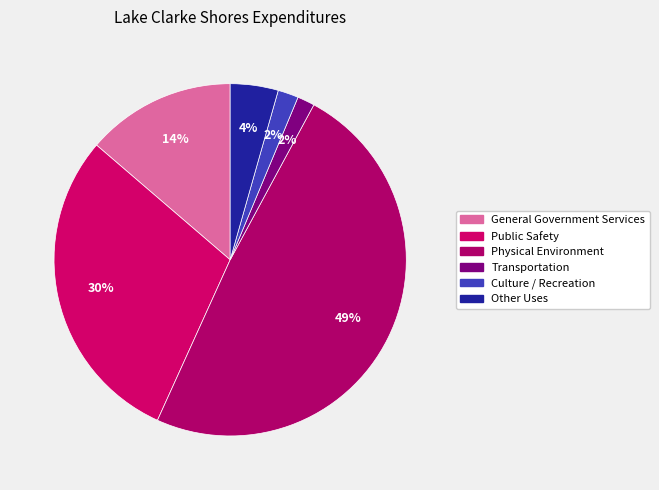

True or false: Public Safety accounts for 40% of the total.

False